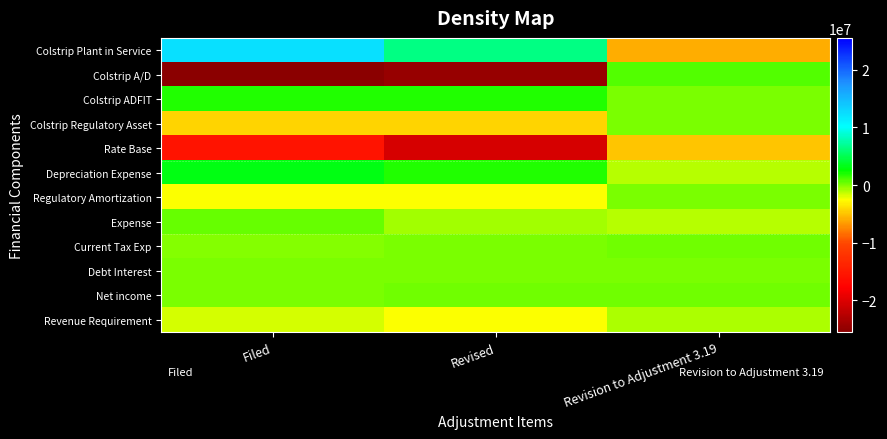

At which category is the sum across all series the highest?

Revision to Adjustment 3.19